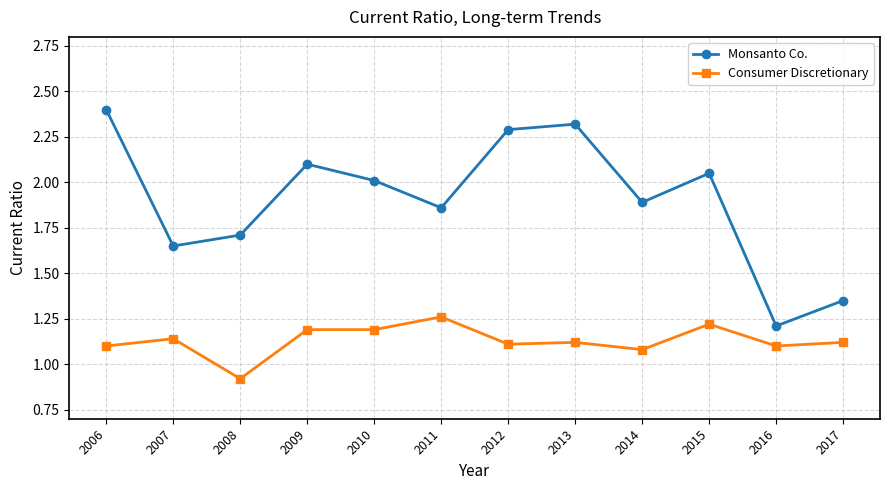

True or false: Consumer Discretionary and Monsanto Co. intersect in this chart.

False